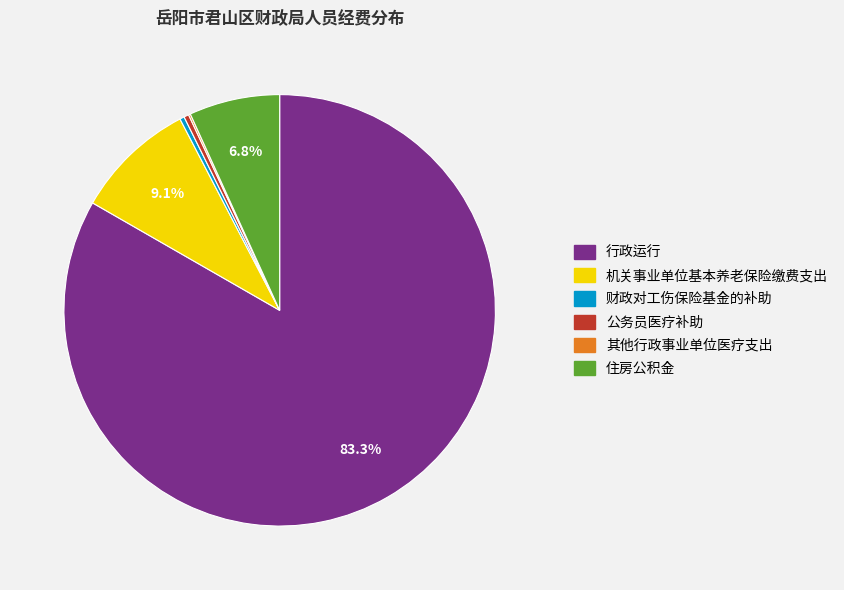

Which has a higher value, 行政运行 or 住房公积金?

行政运行